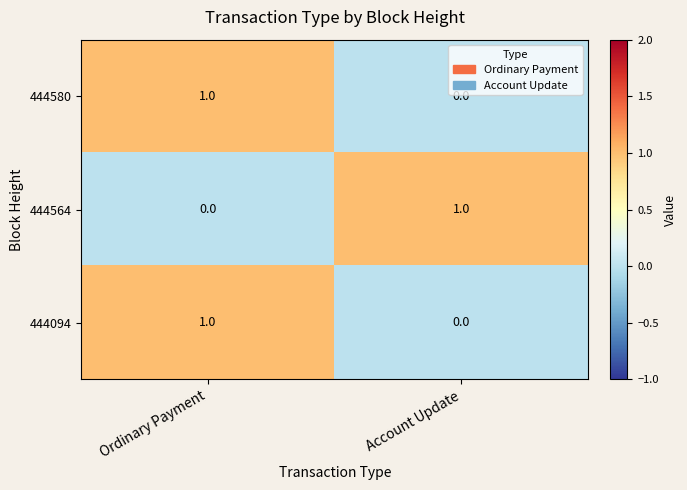

How many series are shown in this chart?

3